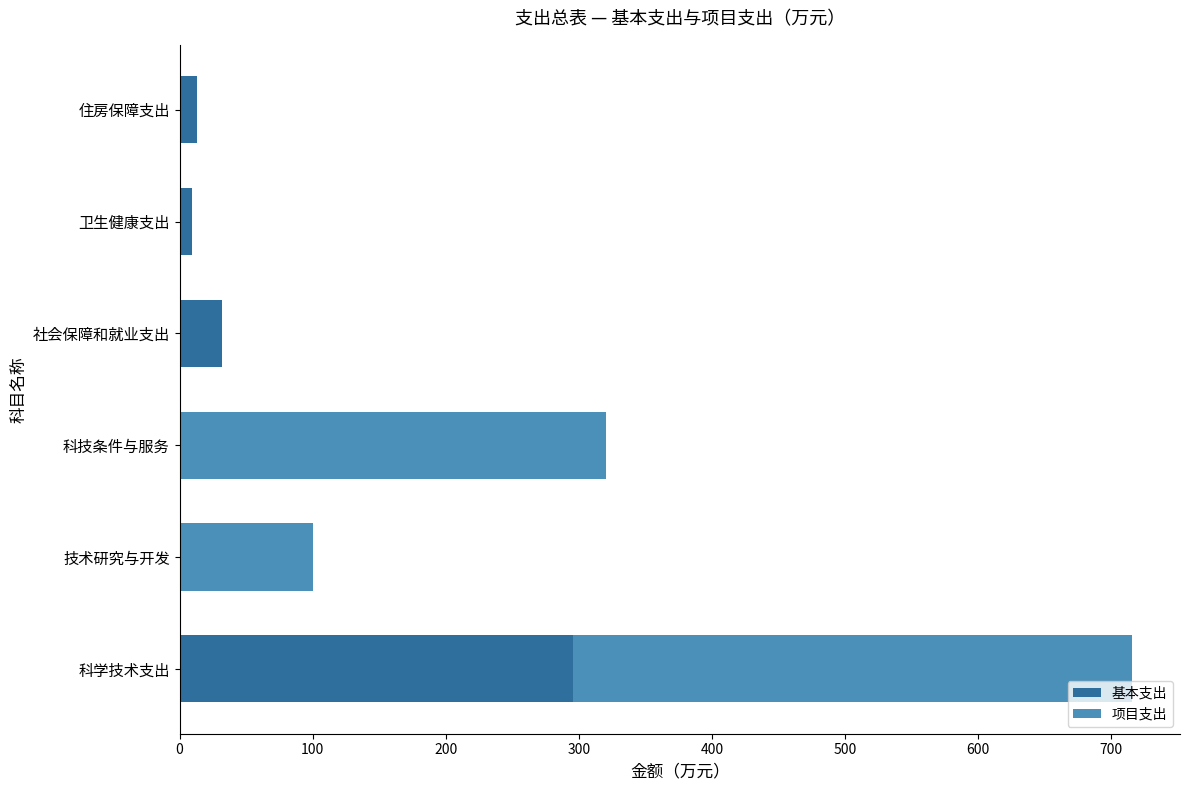

How many data points in 基本支出 are above 13?

3